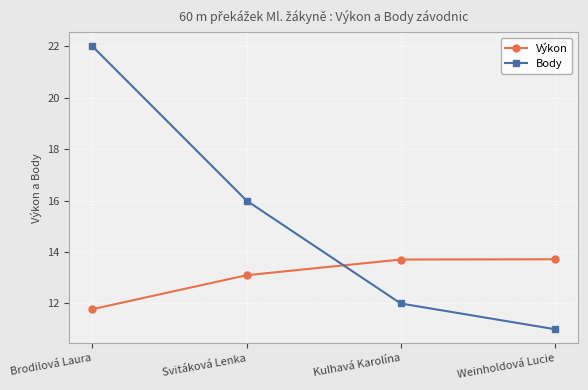

Which series has the largest total across all categories?

Body